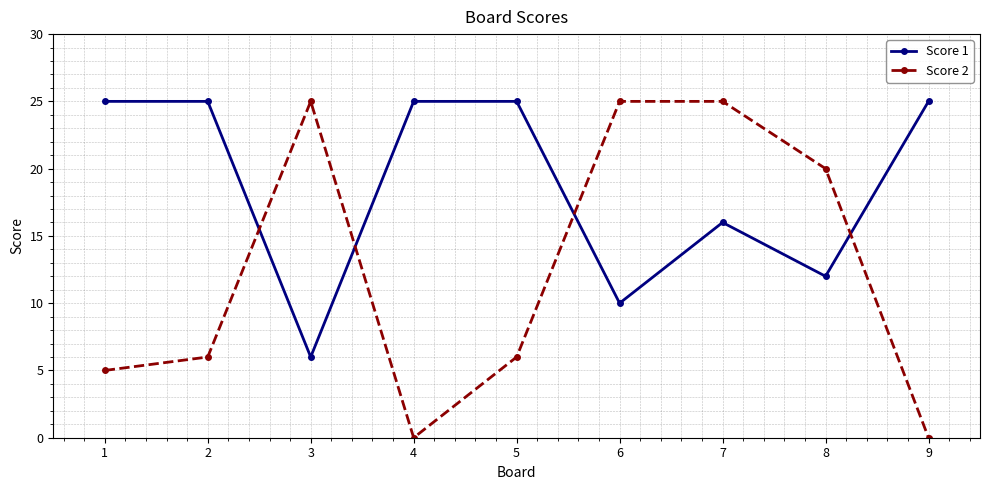

What is the total value across all series at 1?

30